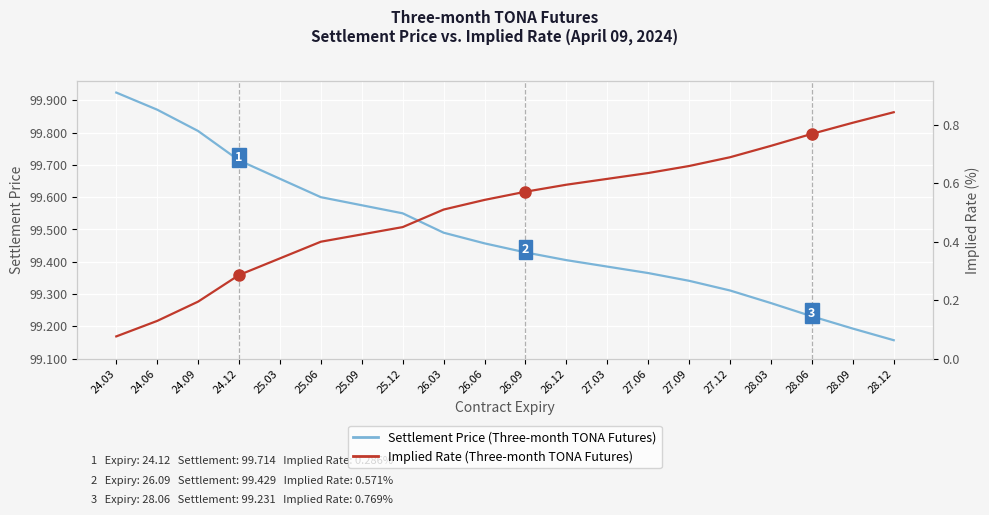

Reading left to right, list all the values displayed in this chart.

Settlement Price: 24.03=99.9	24.06=99.9	24.09=99.8	24.12=99.7	25.03=99.7	25.06=99.6	25.09=99.6	25.12=99.5	26.03=99.5	26.06=99.5	26.09=99.4	26.12=99.4	27.03=99.4	27.06=99.4	27.09=99.3	27.12=99.3	28.03=99.3	28.06=99.2	28.09=99.2	28.12=99.2
Implied Rate: 24.03=0.1	24.06=0.1	24.09=0.2	24.12=0.3	25.03=0.3	25.06=0.4	25.09=0.4	25.12=0.5	26.03=0.5	26.06=0.5	26.09=0.6	26.12=0.6	27.03=0.6	27.06=0.6	27.09=0.7	27.12=0.7	28.03=0.7	28.06=0.8	28.09=0.8	28.12=0.8